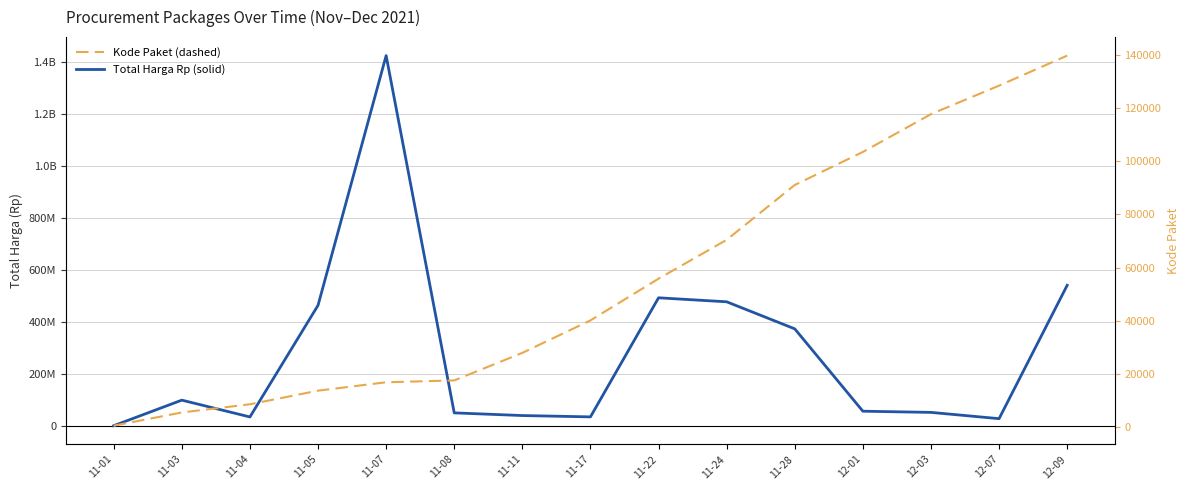

What is the difference between the highest and lowest values at 11-22?

492944174